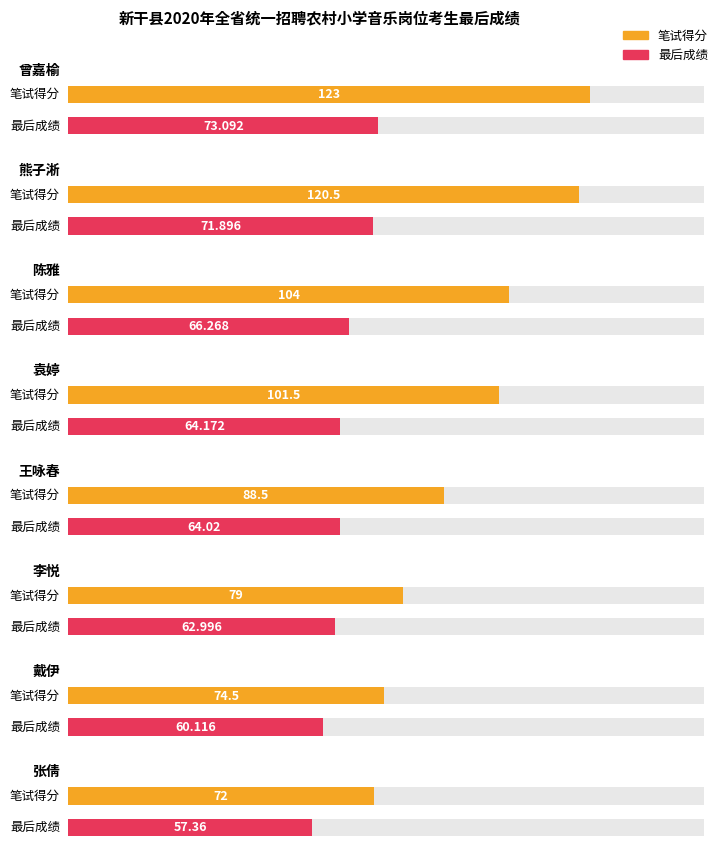

Which series has the widest spread of values?

笔试得分